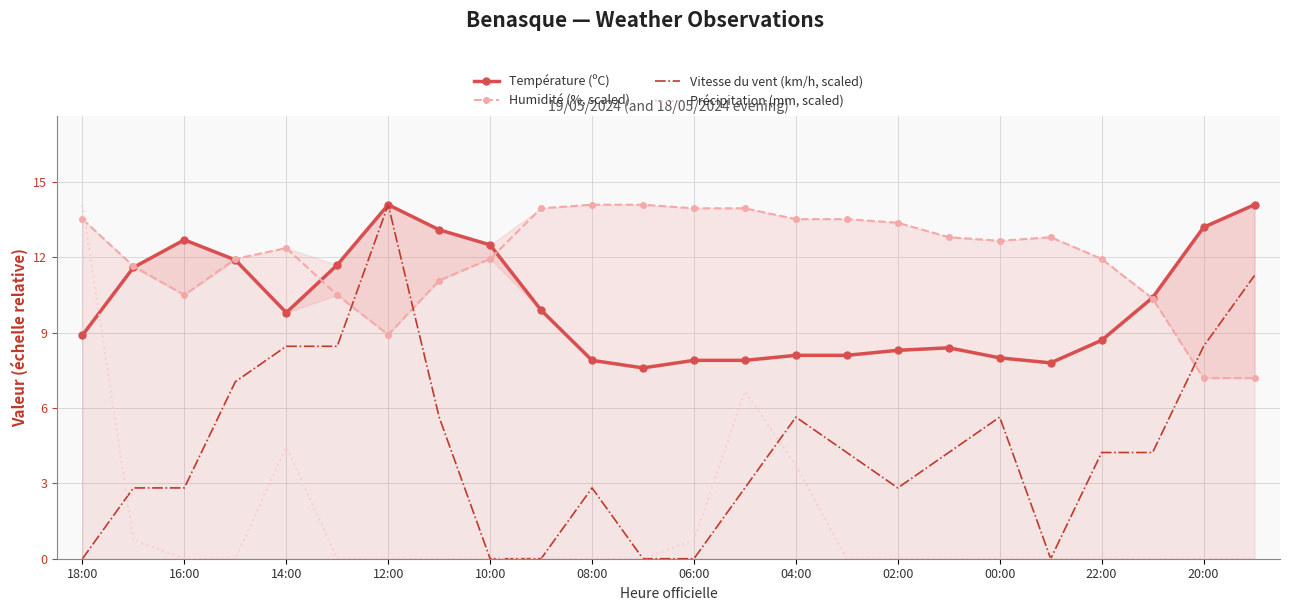

Reading left to right, what are all the values shown in this chart?

Température (ºC): 8.9	11.6	12.7	11.9	9.8	11.7	14.1	13.1	12.5	9.9	7.9	7.6	7.9	7.9	8.1	8.1	8.3	8.4	8.0	7.8	8.7	10.4	13.2	14.1
Humidité (%, scaled): 13.5	11.7	10.5	11.9	12.4	10.5	8.9	11.1	11.9	14.0	14.1	14.1	14.0	14.0	13.5	13.5	13.4	12.8	12.7	12.8	11.9	10.4	7.2	7.2
Vitesse du vent (km/h, scaled): 0.0	2.8	2.8	7.0	8.5	8.5	14.1	5.6	0.0	0.0	2.8	0.0	0.0	2.8	5.6	4.2	2.8	4.2	5.6	0.0	4.2	4.2	8.5	11.3
Précipitation (mm, scaled): 14.1	0.7	0.0	0.0	4.5	0.0	0.0	0.0	0.0	0.0	0.0	0.0	0.7	6.7	3.7	0.0	0.0	0.0	0.0	0.0	0.0	0.0	0.0	0.0